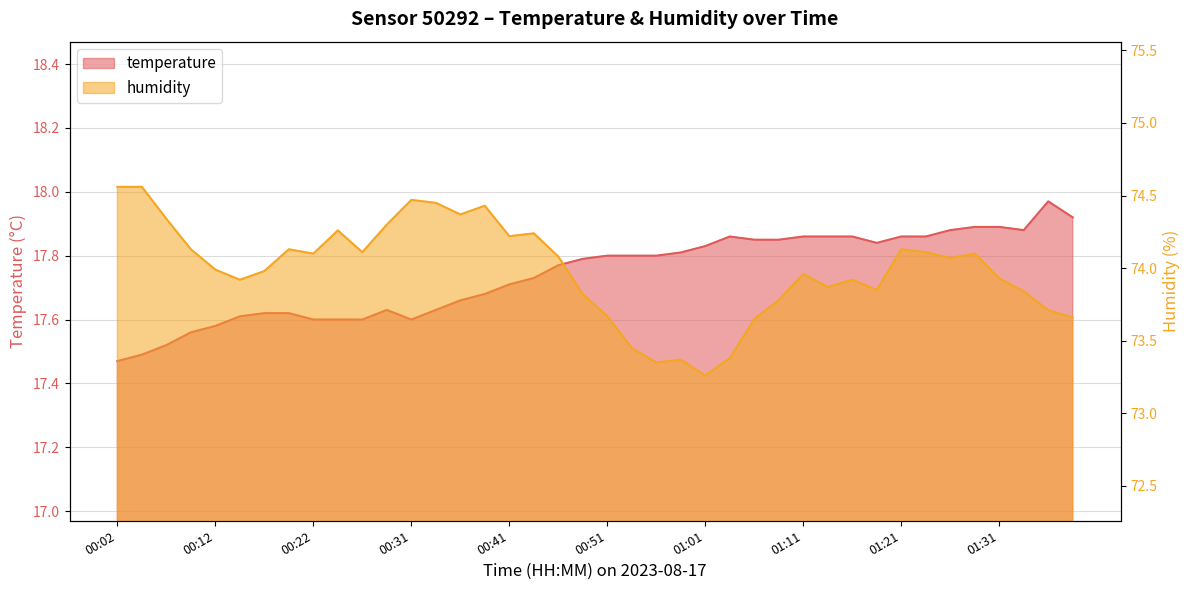

Which series has the widest spread of values?

humidity